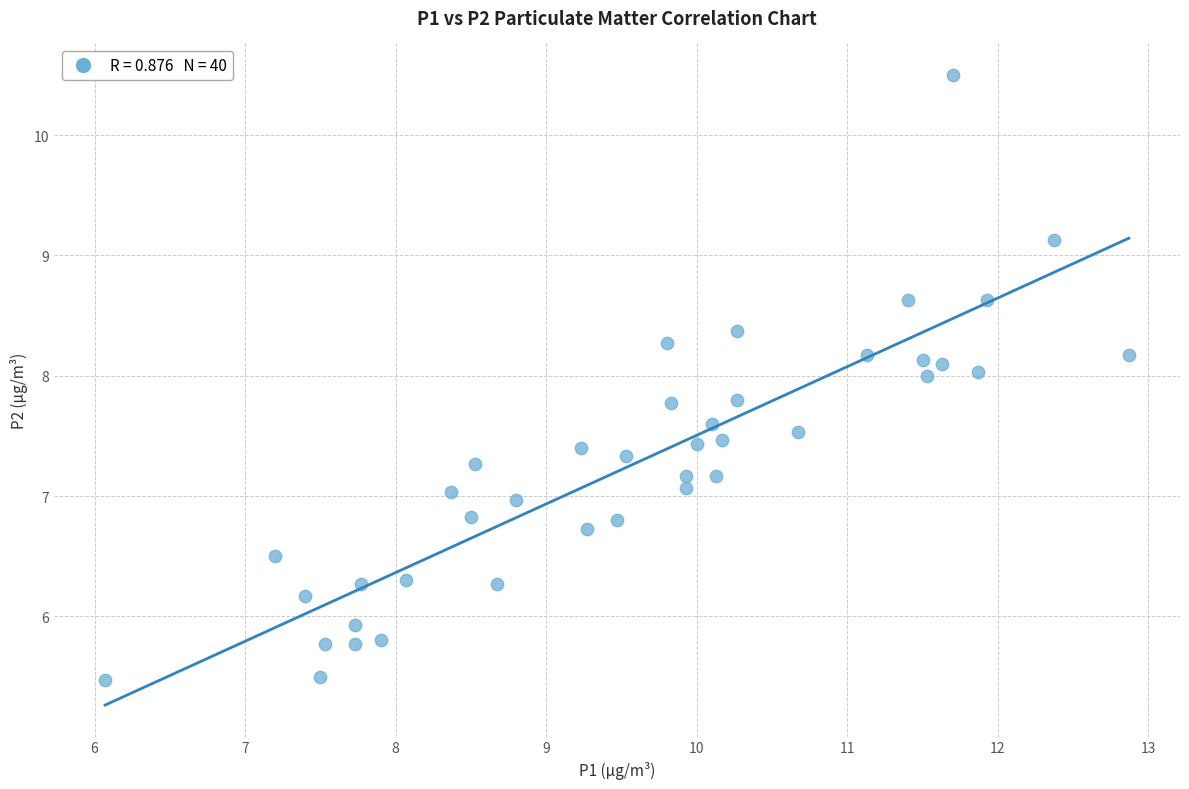

What is the range of Y values (max minus min)?

5.0